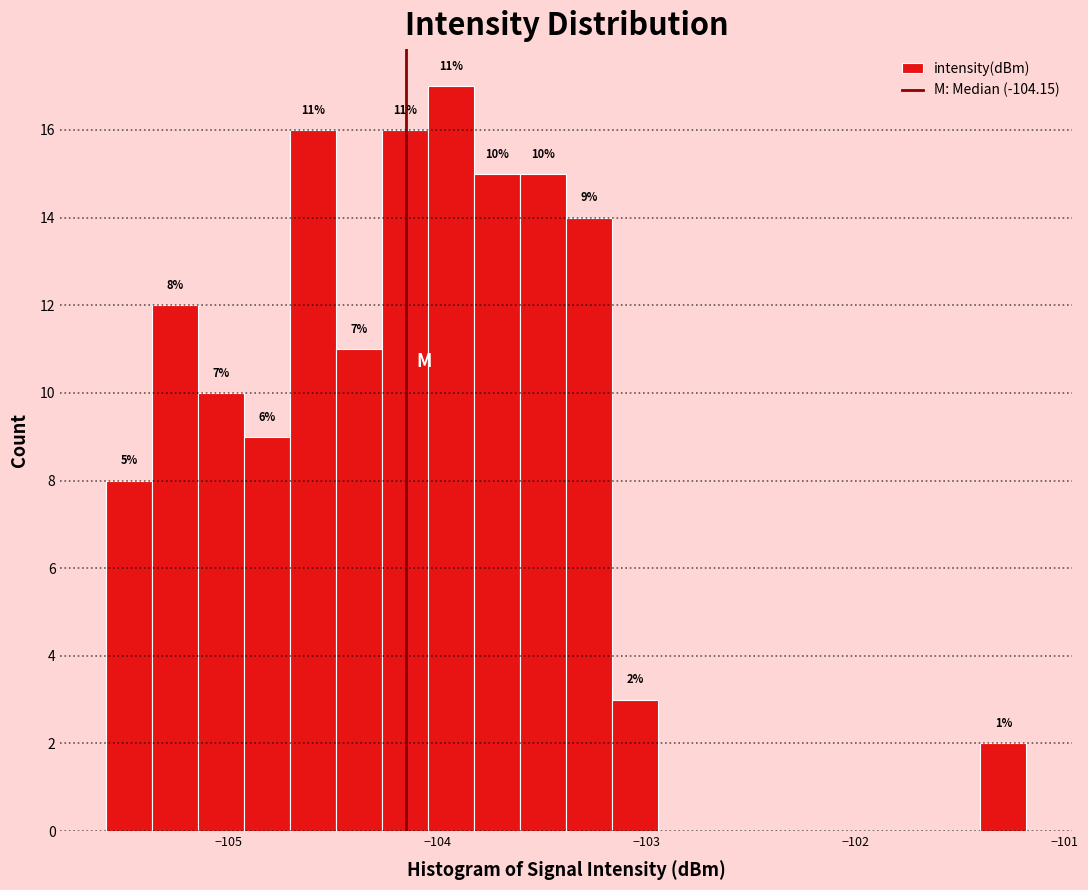

Around what value on the x-axis is the tallest bar? Give the approximate position of its centre, as read against the axis.

-103.9